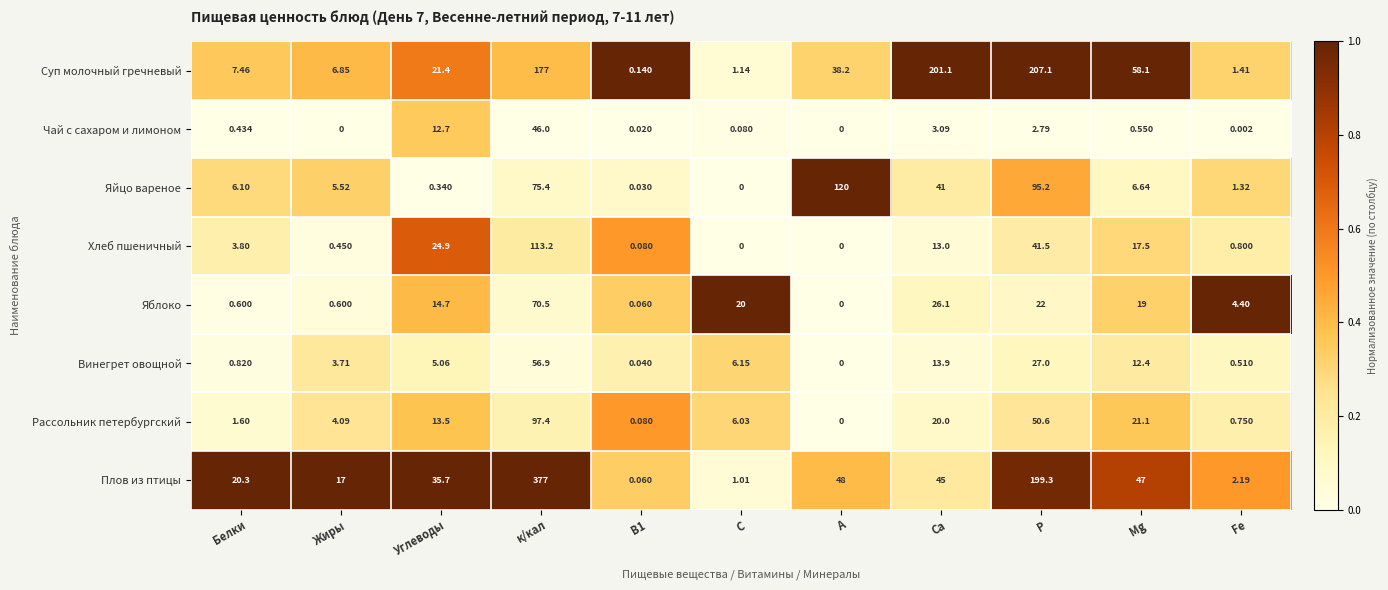

Which category has the highest value in the Суп молочный гречневый series?

Р